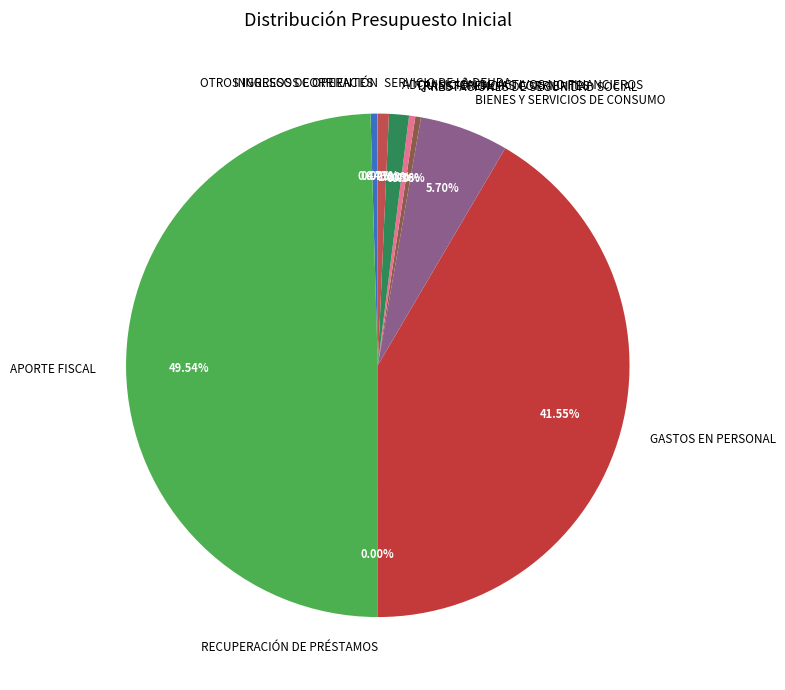

Combined, do OTROS INGRESOS CORRIENTES and PRESTACIONES DE SEGURIDAD SOCIAL account for over 50%?

No